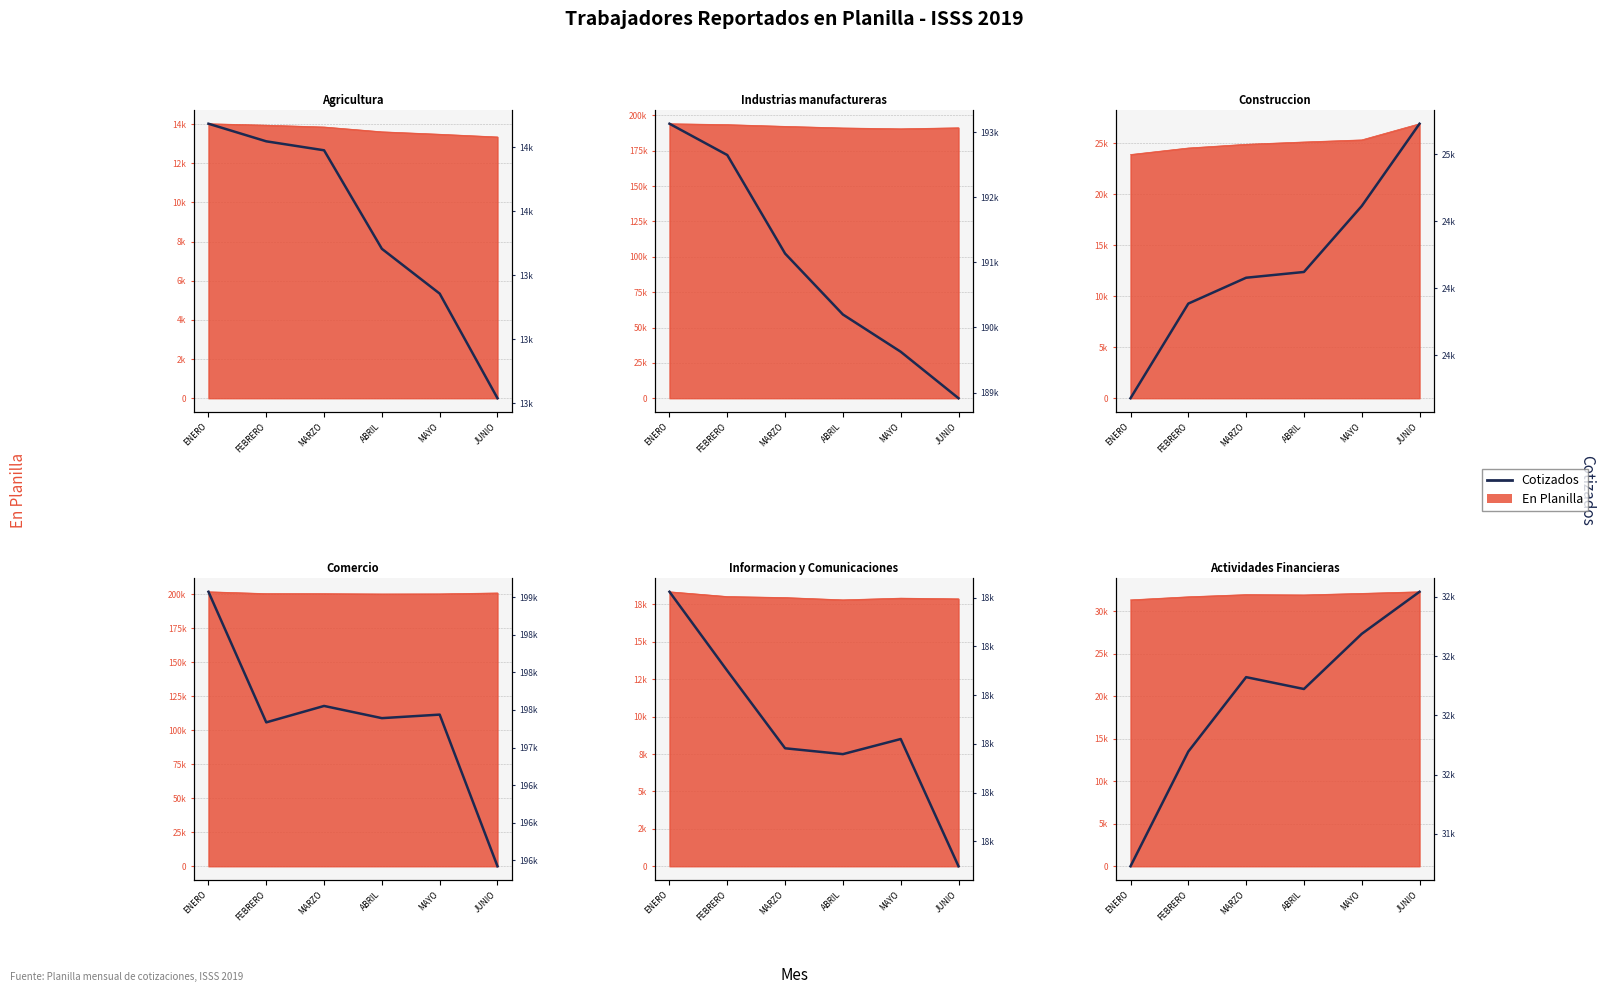

What is the sum of the values at FEBRERO and ENERO?

62969